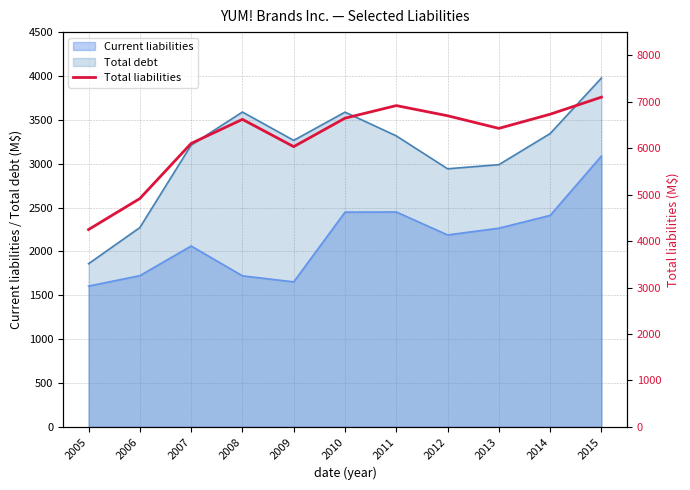

The value of Current liabilities at 2014 is 2411. True or false?

True